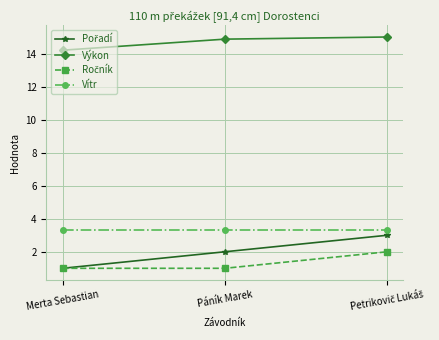

What is the maximum value shown in the chart?

15.0